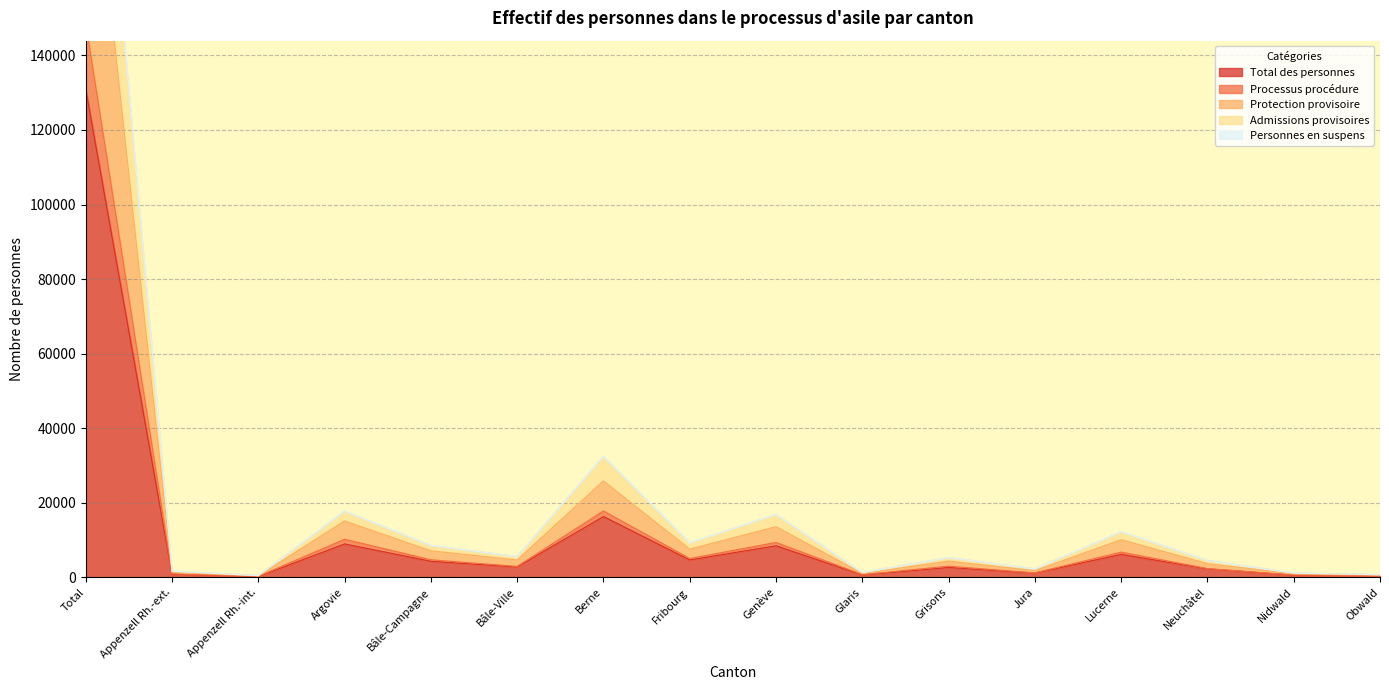

What is the sum of all Protection provisoire values?

312339